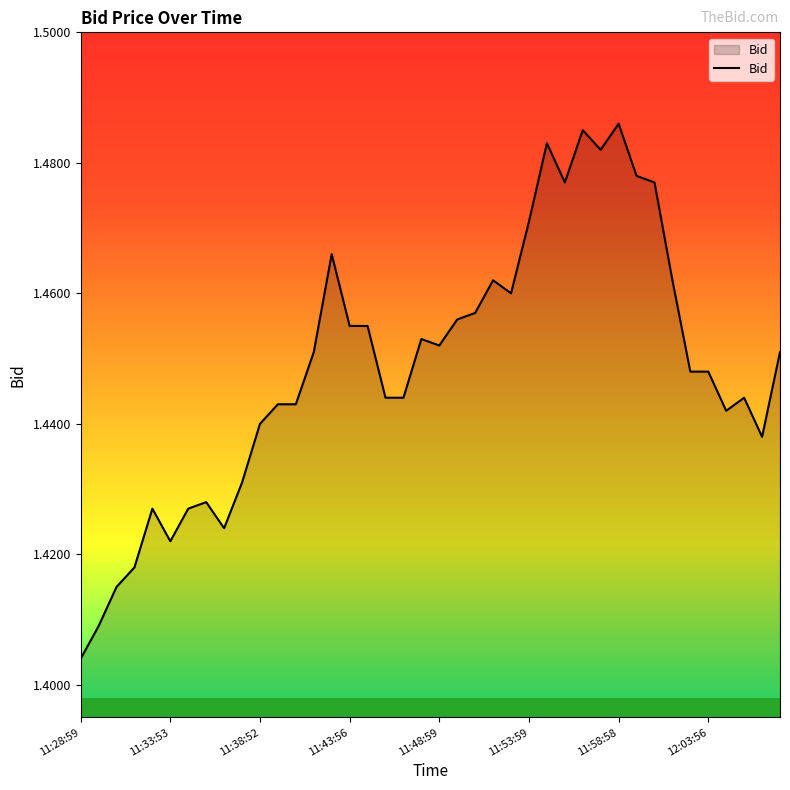

How many categories are shown in the chart?

40